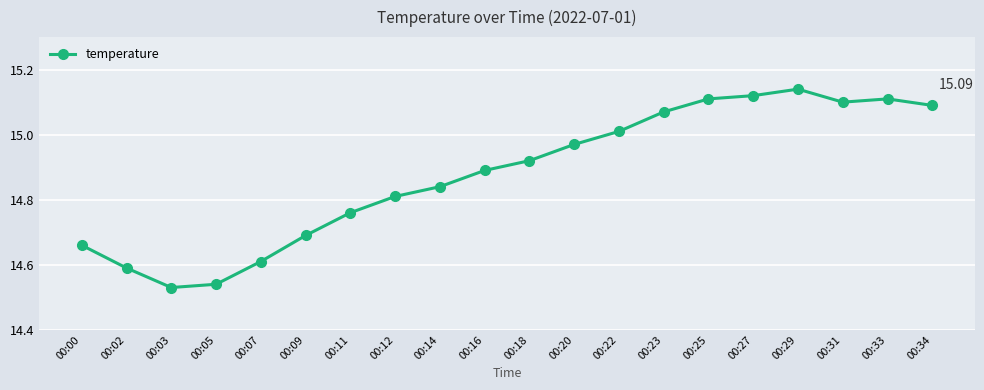

Approximately how many times larger is the value at 00:29 compared to 00:31?

1.0